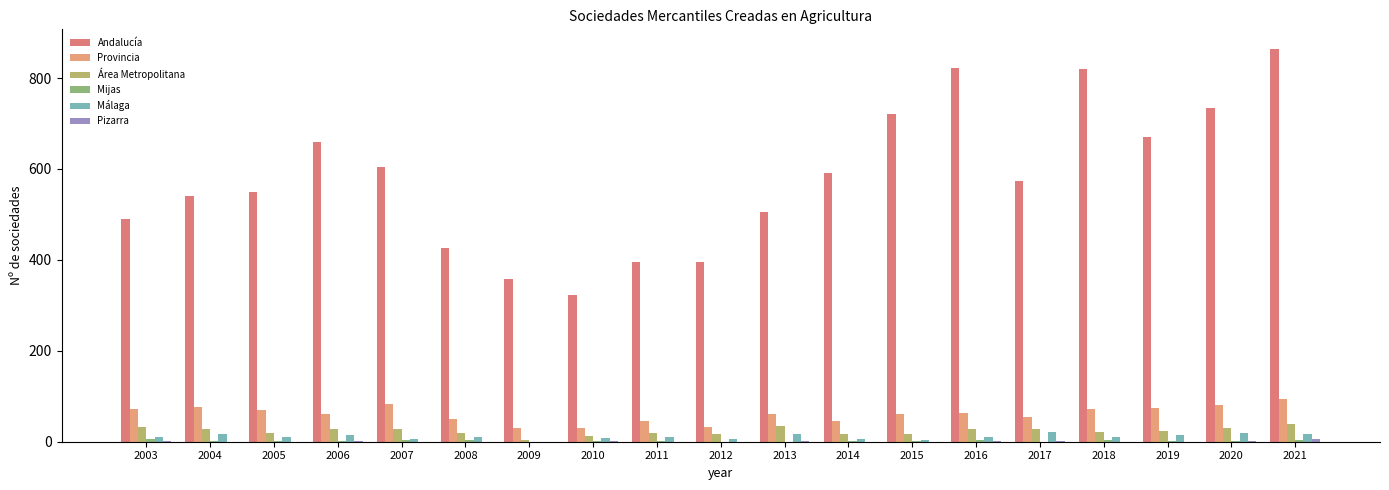

At how many categories does at least one series exceed 727?

4